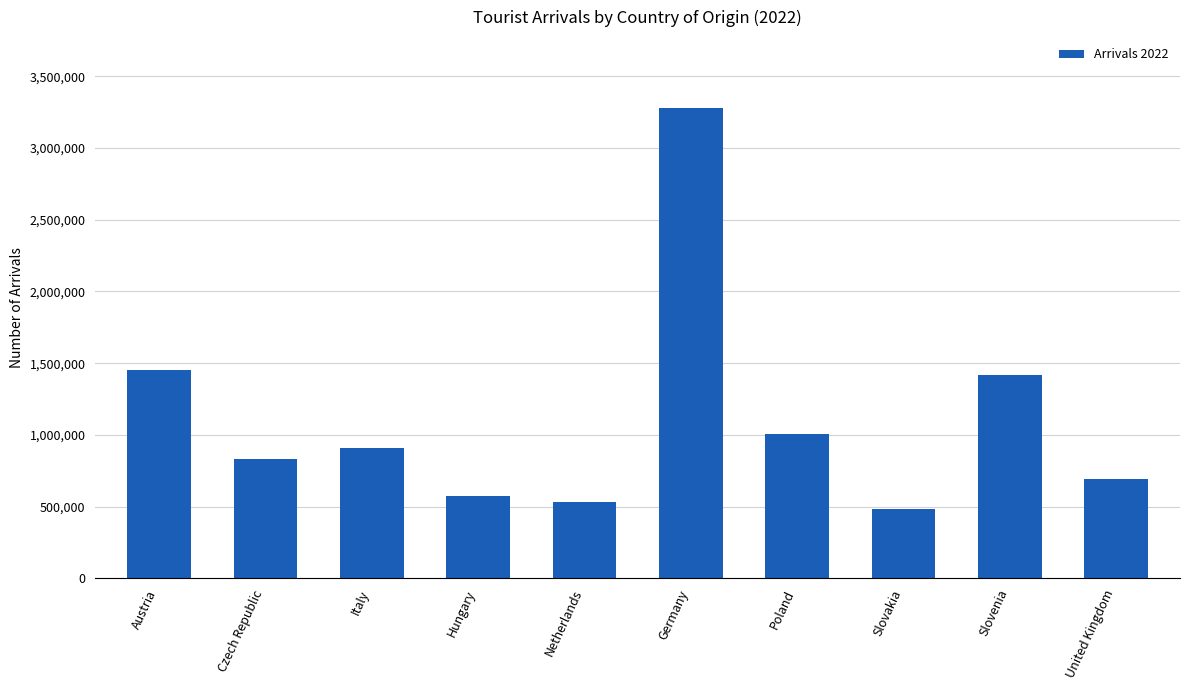

Where is the data nearest to the value 1880725?

Austria